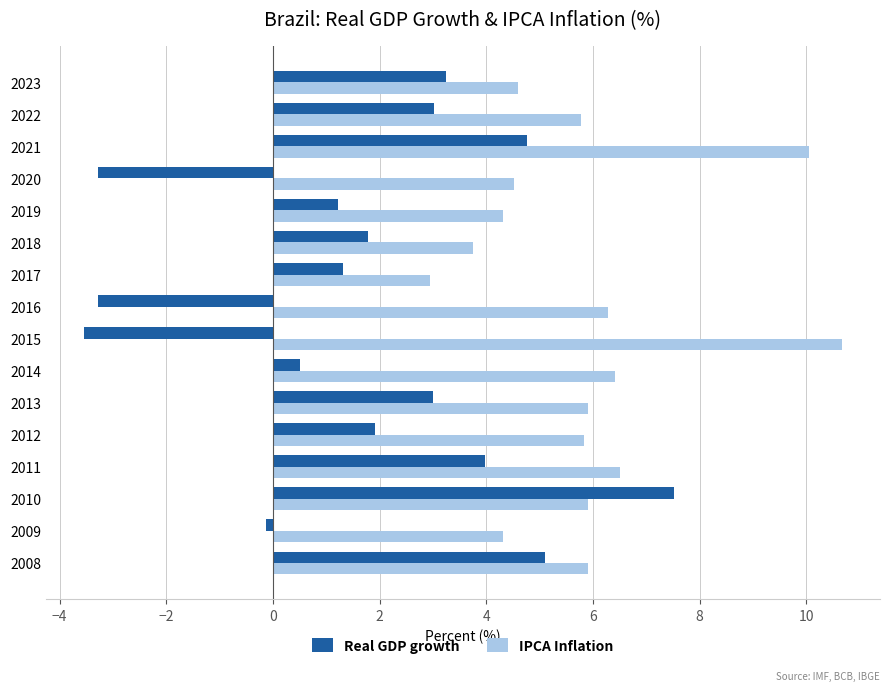

The value of Real GDP growth at 2012 is 1.9. True or false?

True